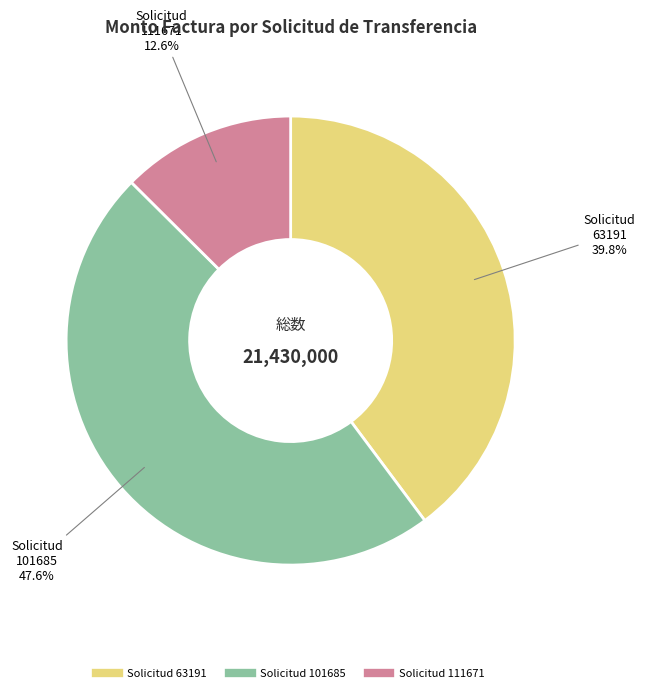

Is there a majority slice in this chart?

No